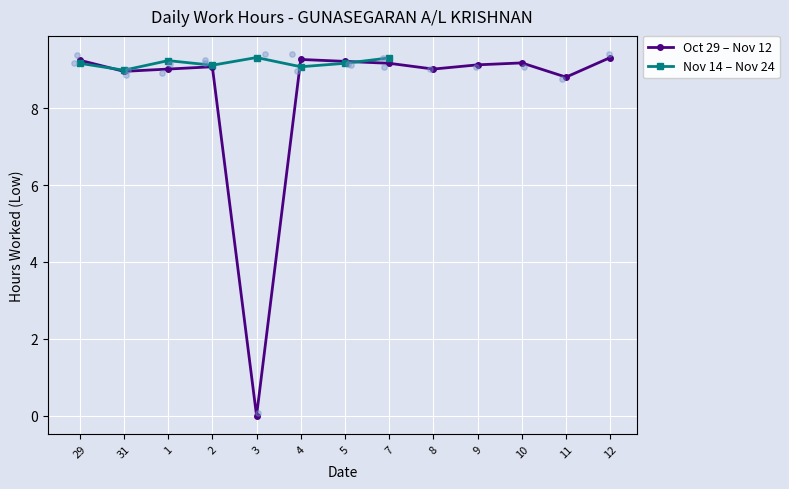

At which label is Oct 29 – Nov 12 closest to 4?

3